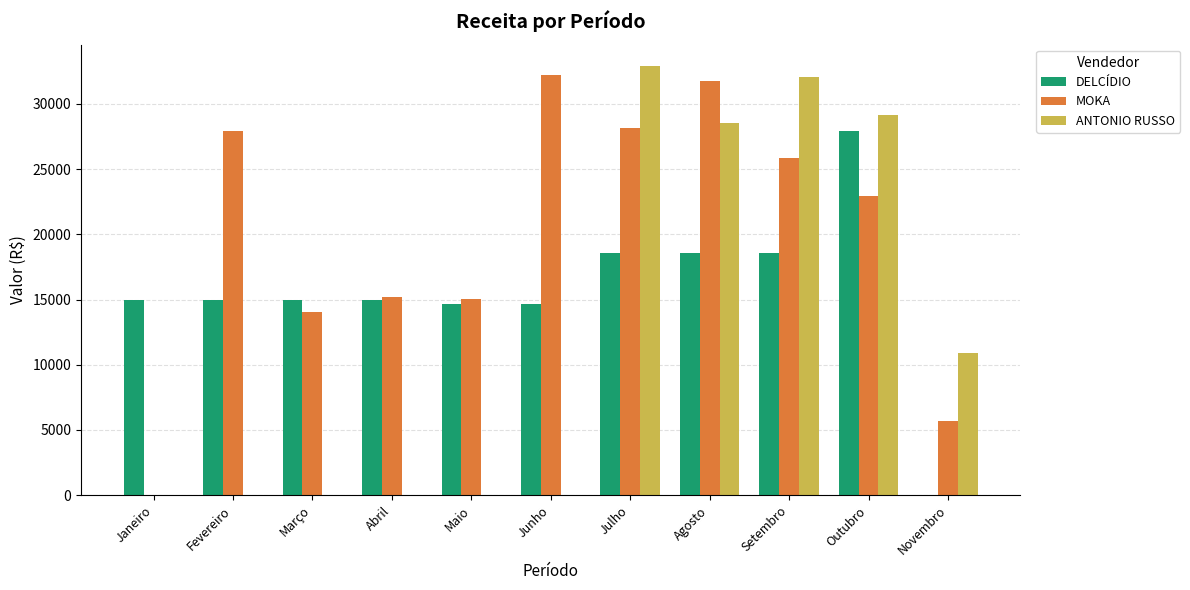

Which series changed the most between Julho and Agosto?

ANTONIO RUSSO